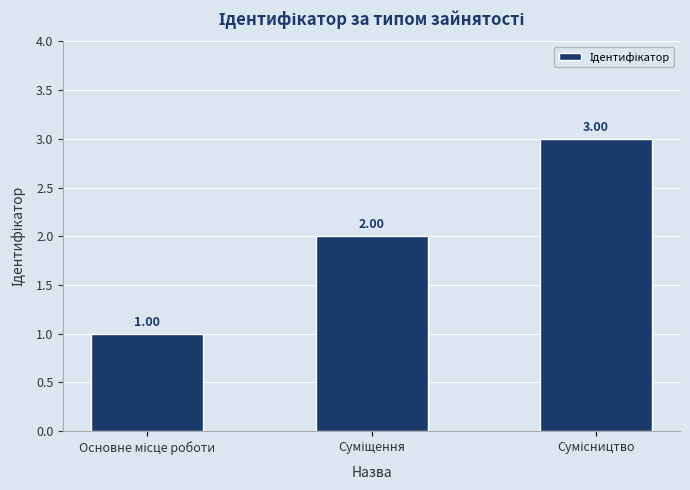

The value at Сумісництво is 3. True or false?

True